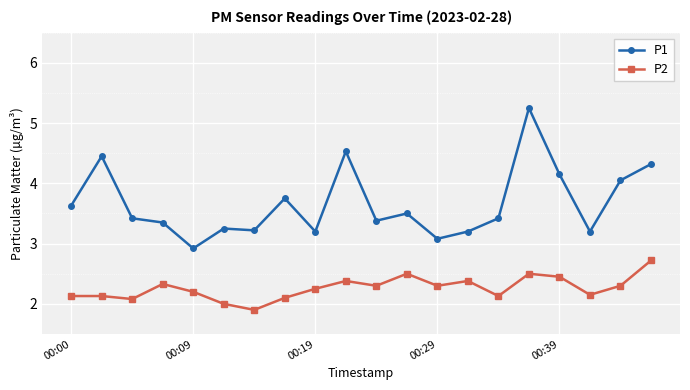

List the series in order of their overall mean, highest first.

P1, P2